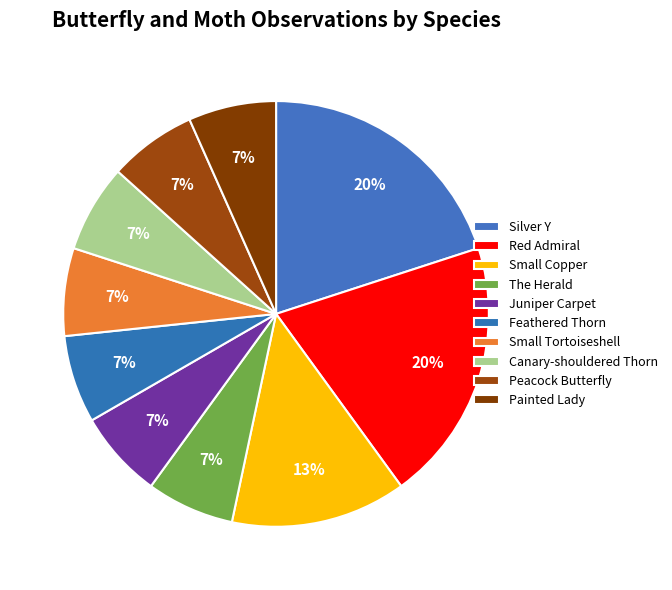

Is the sum of Small Copper and Red Admiral greater than half?

No